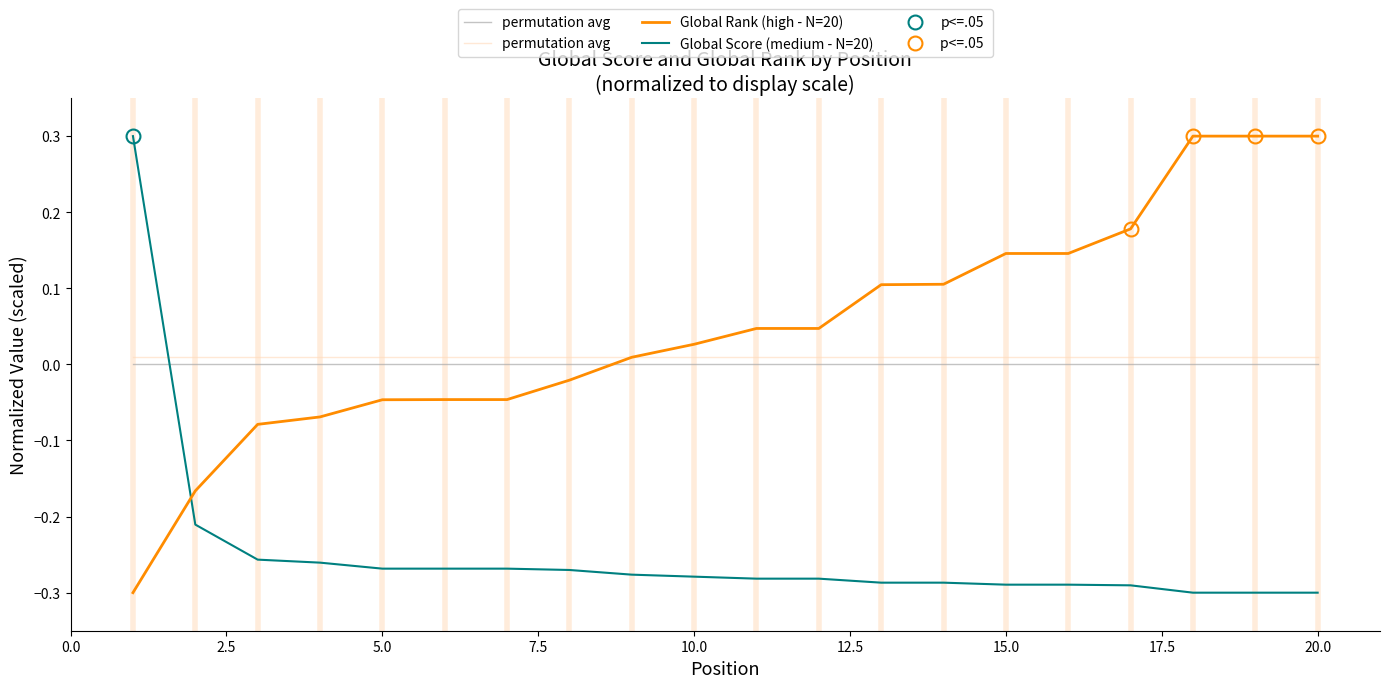

True or false: permutation avg  and permutation avg cross at least once.

False